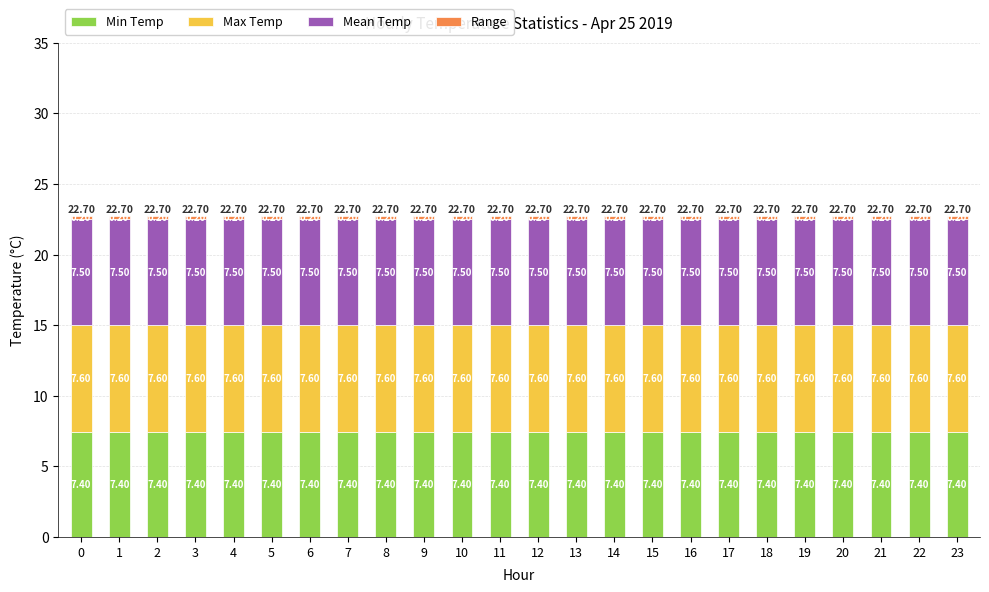

What is the sum of the Min Temp values at 19 and 17?

14.8